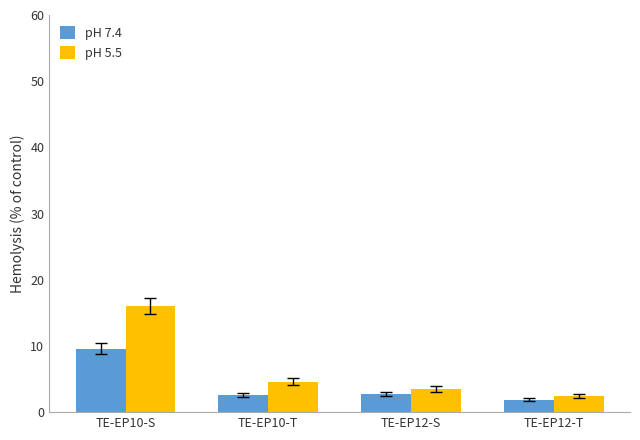

What is the value of the pH 5.5 bar at the 2nd from the left?

4.6